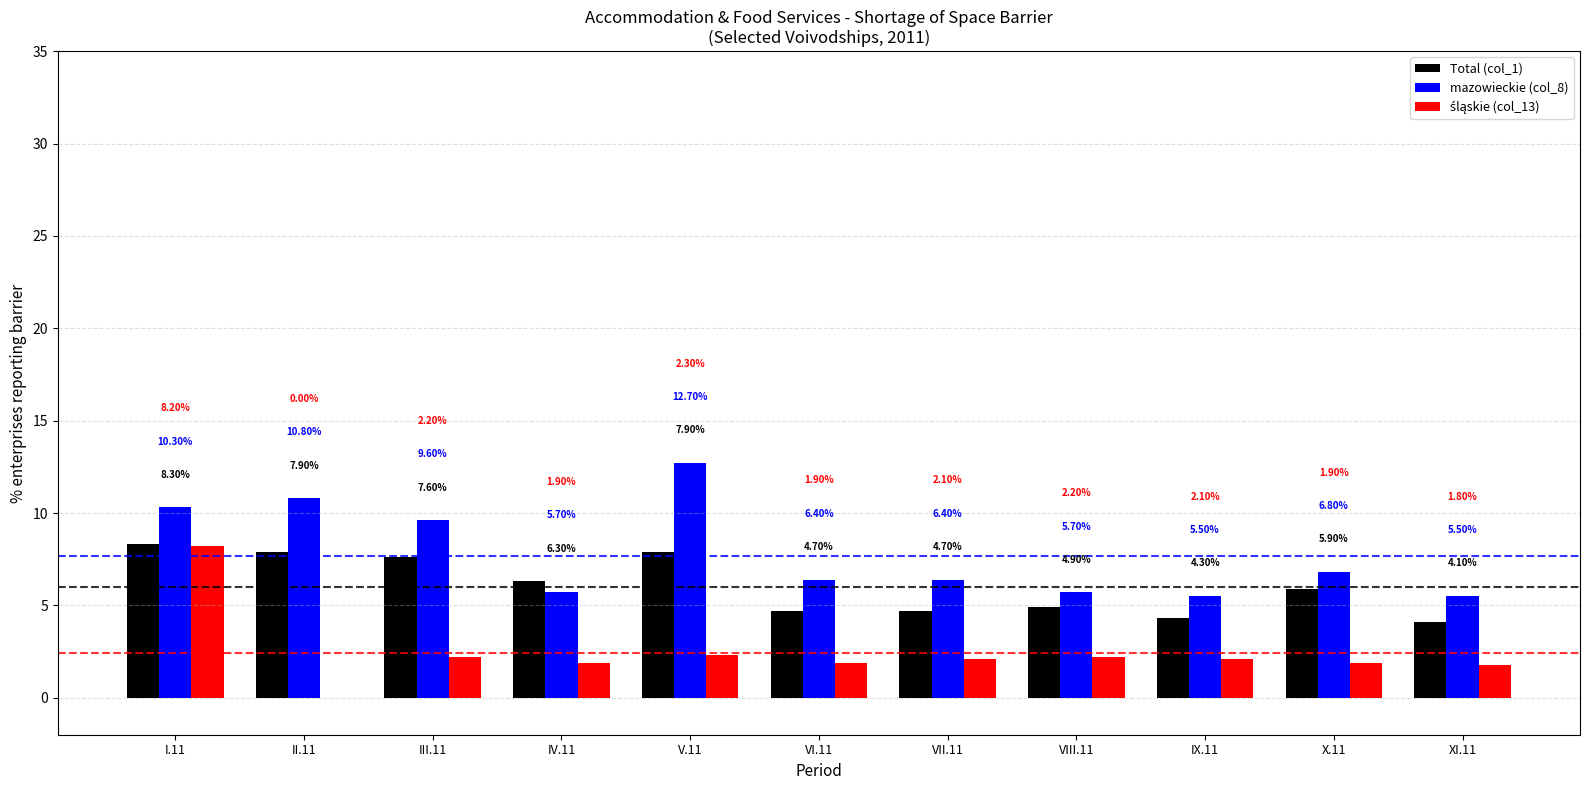

Between VI.11 and IX.11, which series saw the biggest shift?

mazowieckie (col_8)